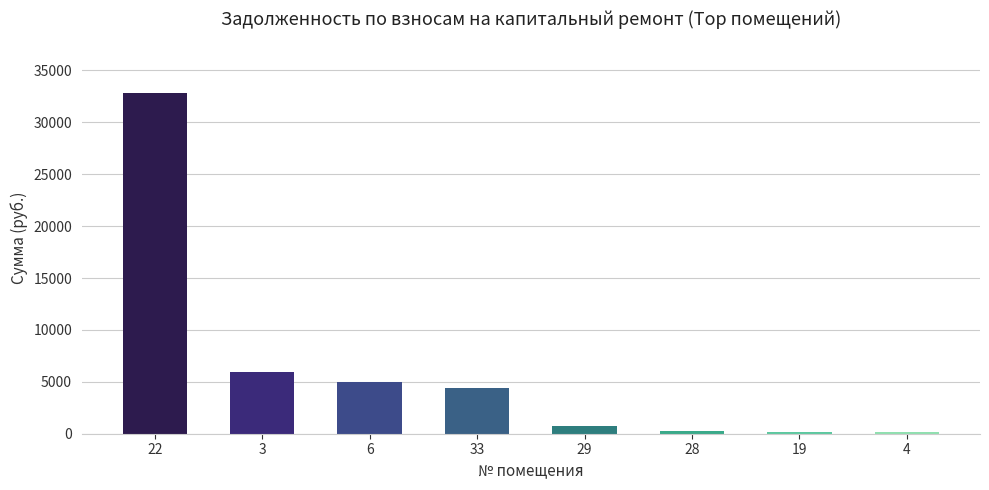

The value at 6 is 6861.3. True or false?

False